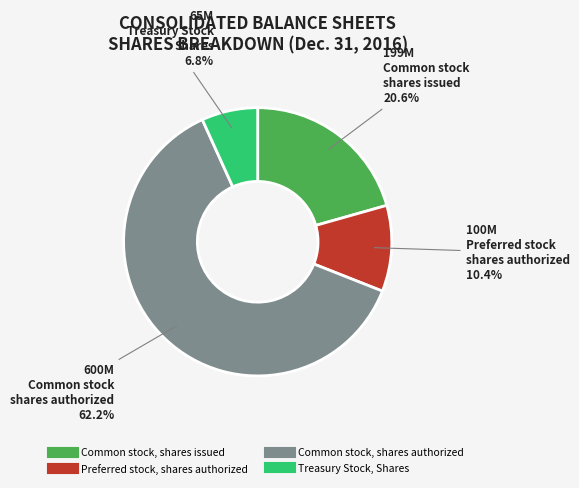

What is the total percentage of Preferred stock, shares authorized and Common stock, shares authorized?

72.6%